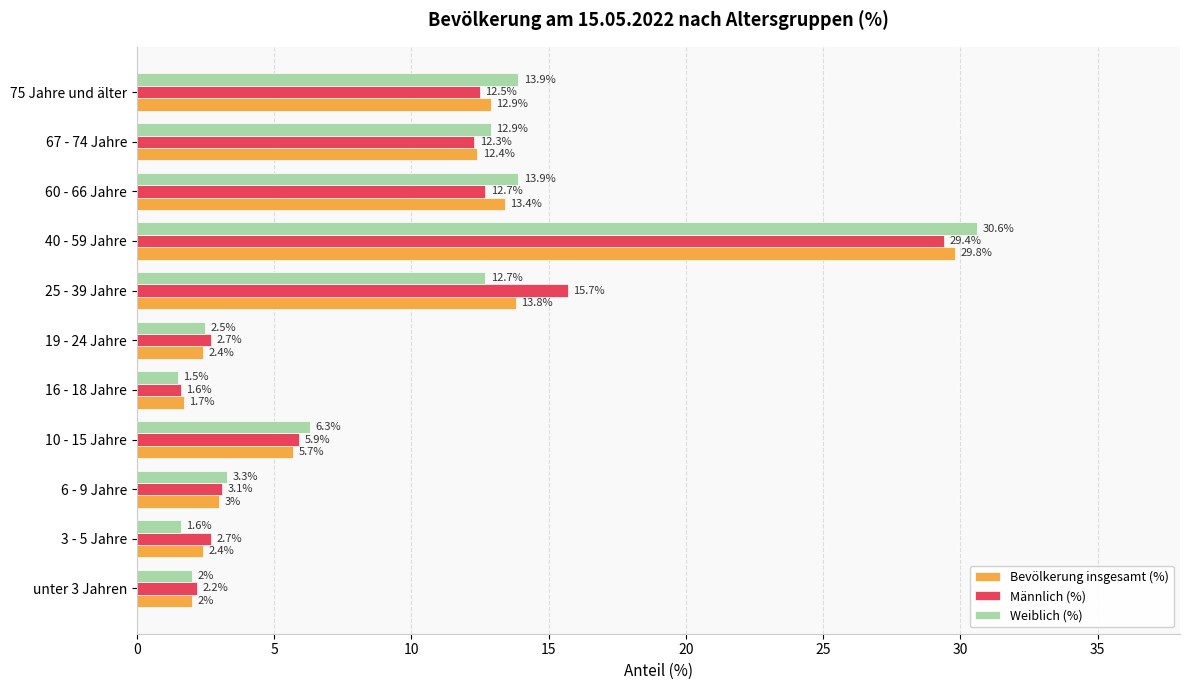

Which series has the largest range (max minus min)?

Weiblich (%)